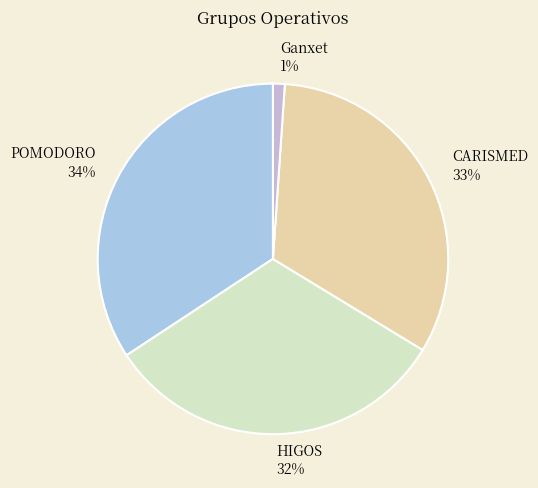

Approximately how many times larger is the value at HIGOS compared to CARISMED?

1.0